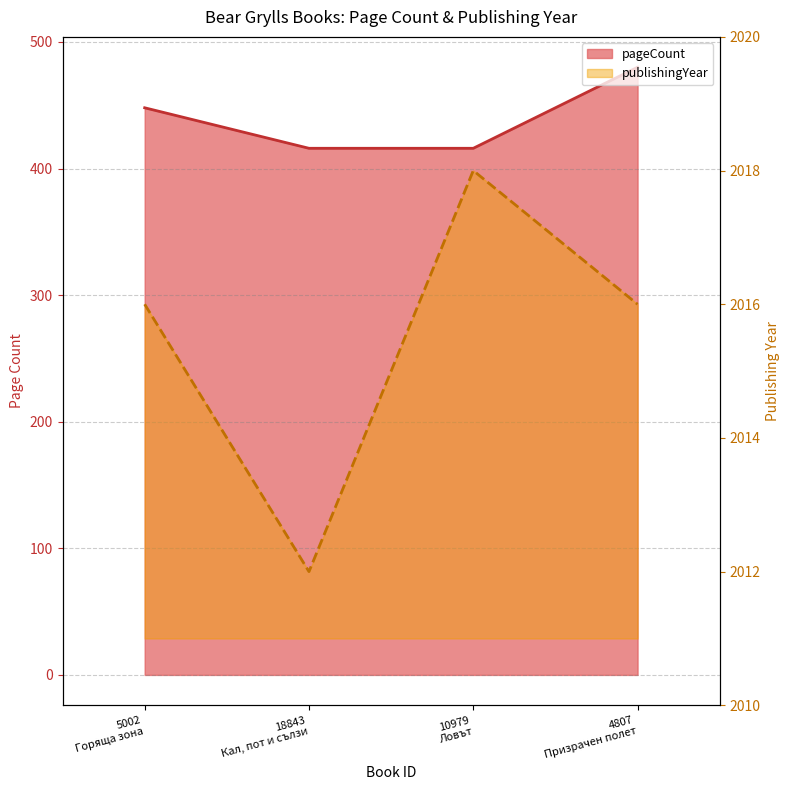

How many distinct data groups are displayed?

2